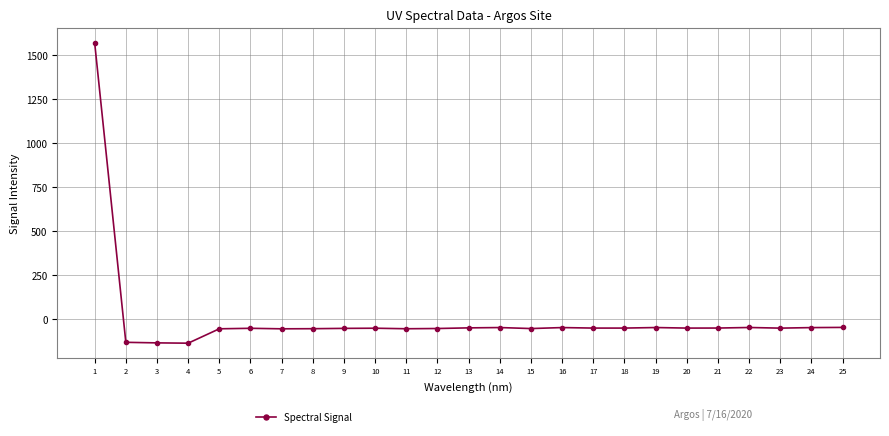

Is this an area chart (filled region under the line)?

No